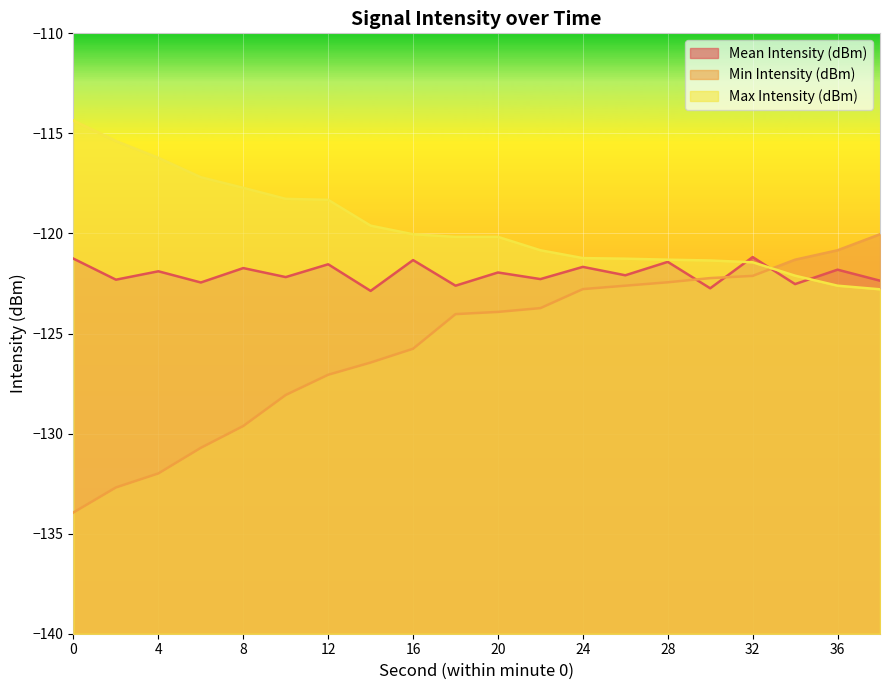

At 28, list the series in order from smallest to largest.

Min Intensity (dBm), Mean Intensity (dBm), Max Intensity (dBm)